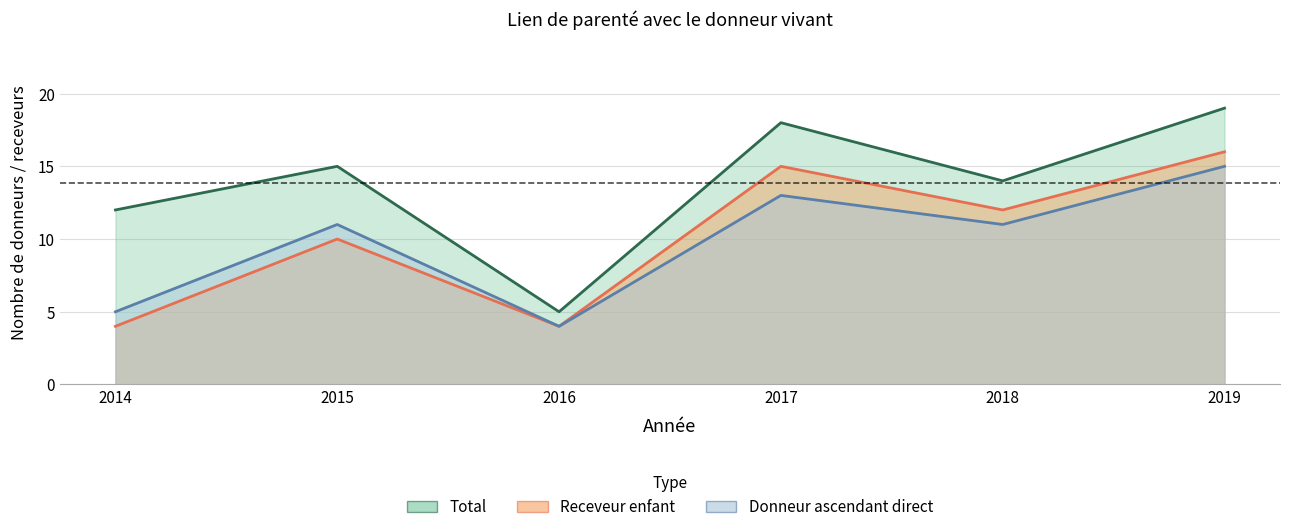

True or false: Receveur enfant and Total cross at least once.

False